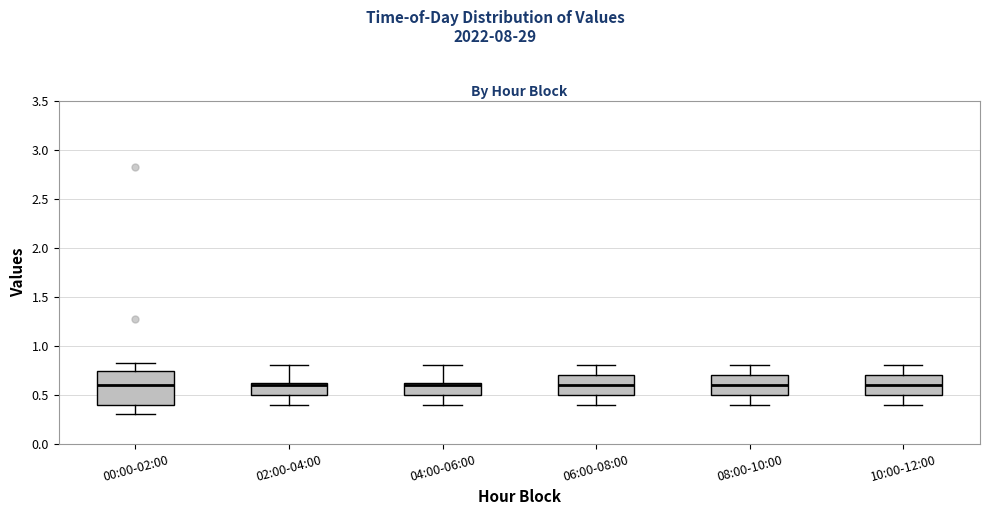

Where does the median line of the box for 06:00-08:00 sit on the y-axis? The values are not printed on the chart, so give them approximately, as read against the axis.

0.60